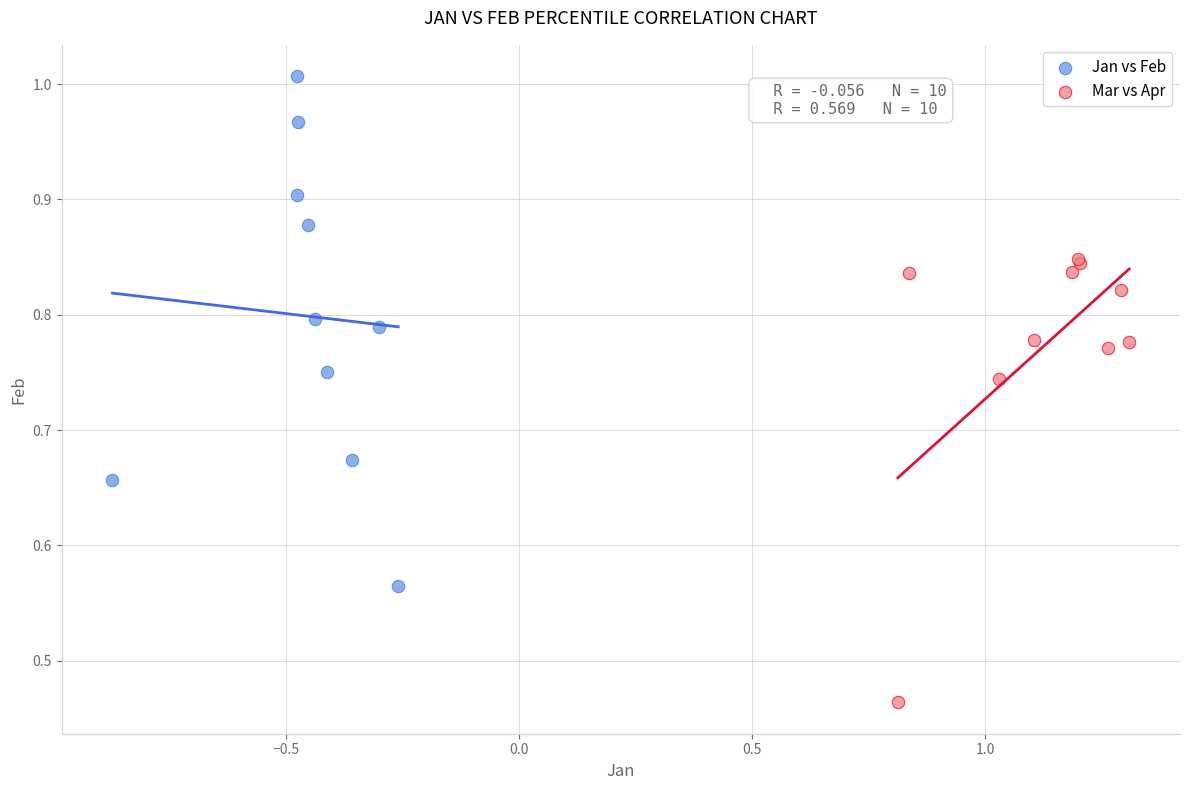

Which series reaches the minimum Y coordinate?

Mar vs Apr